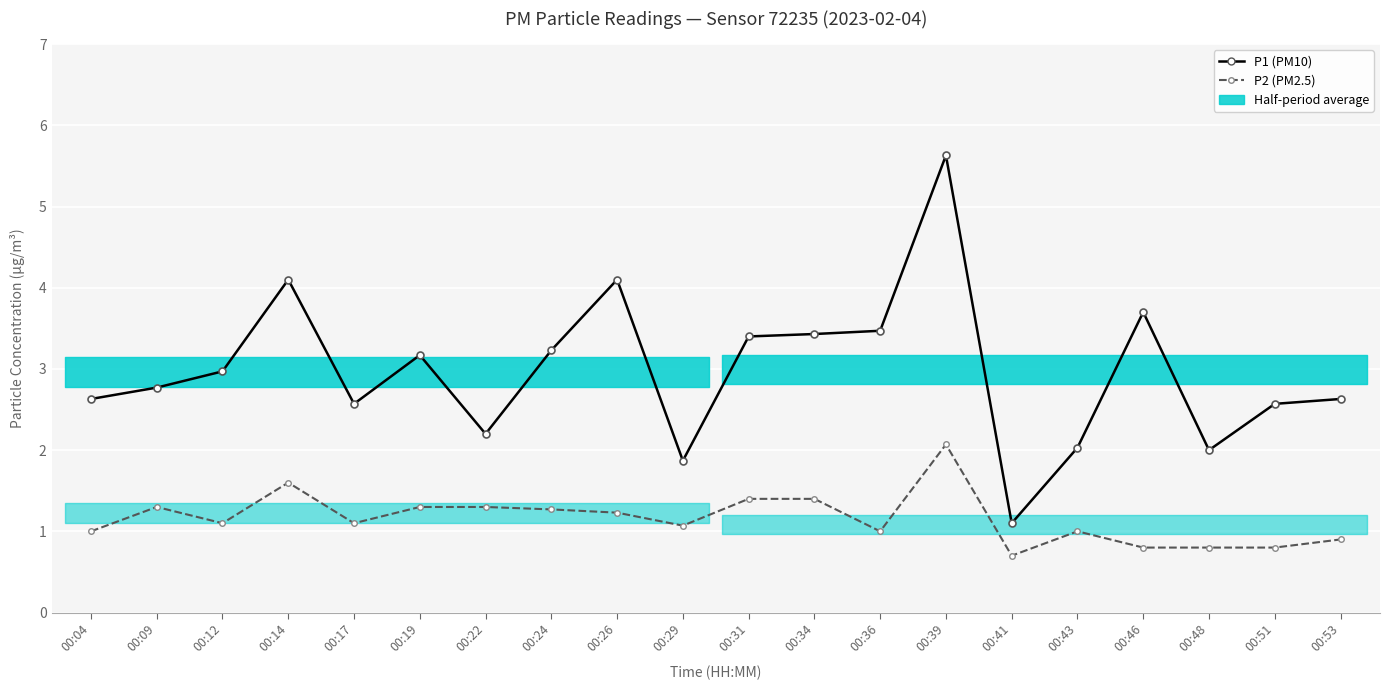

Reading left to right, list all the values displayed in this chart.

P1 (PM10): 2.6	2.8	3.0	4.1	2.6	3.2	2.2	3.2	4.1	1.9	3.4	3.4	3.5	5.6	1.1	2.0	3.7	2.0	2.6	2.6
P2 (PM2.5): 1.0	1.3	1.1	1.6	1.1	1.3	1.3	1.3	1.2	1.1	1.4	1.4	1.0	2.1	0.7	1.0	0.8	0.8	0.8	0.9